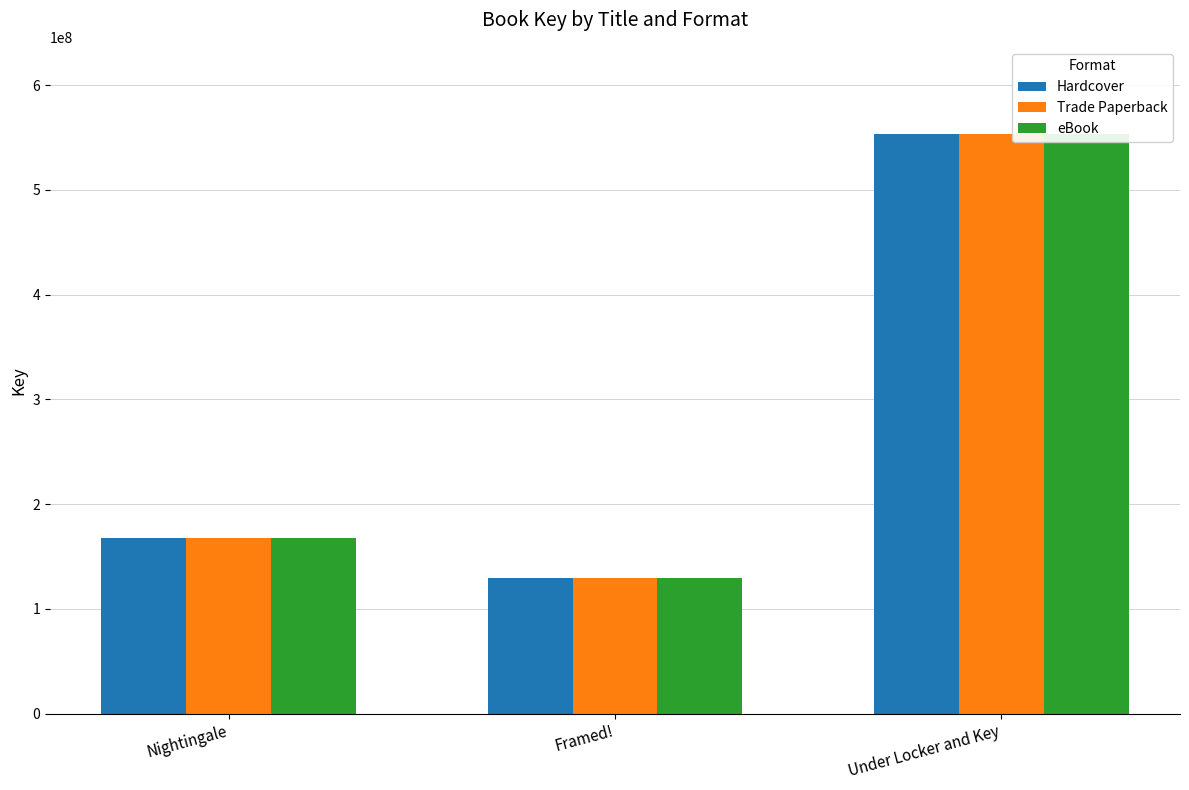

What is the value of the Trade Paperback bar at the 3rd from the left?

553627831